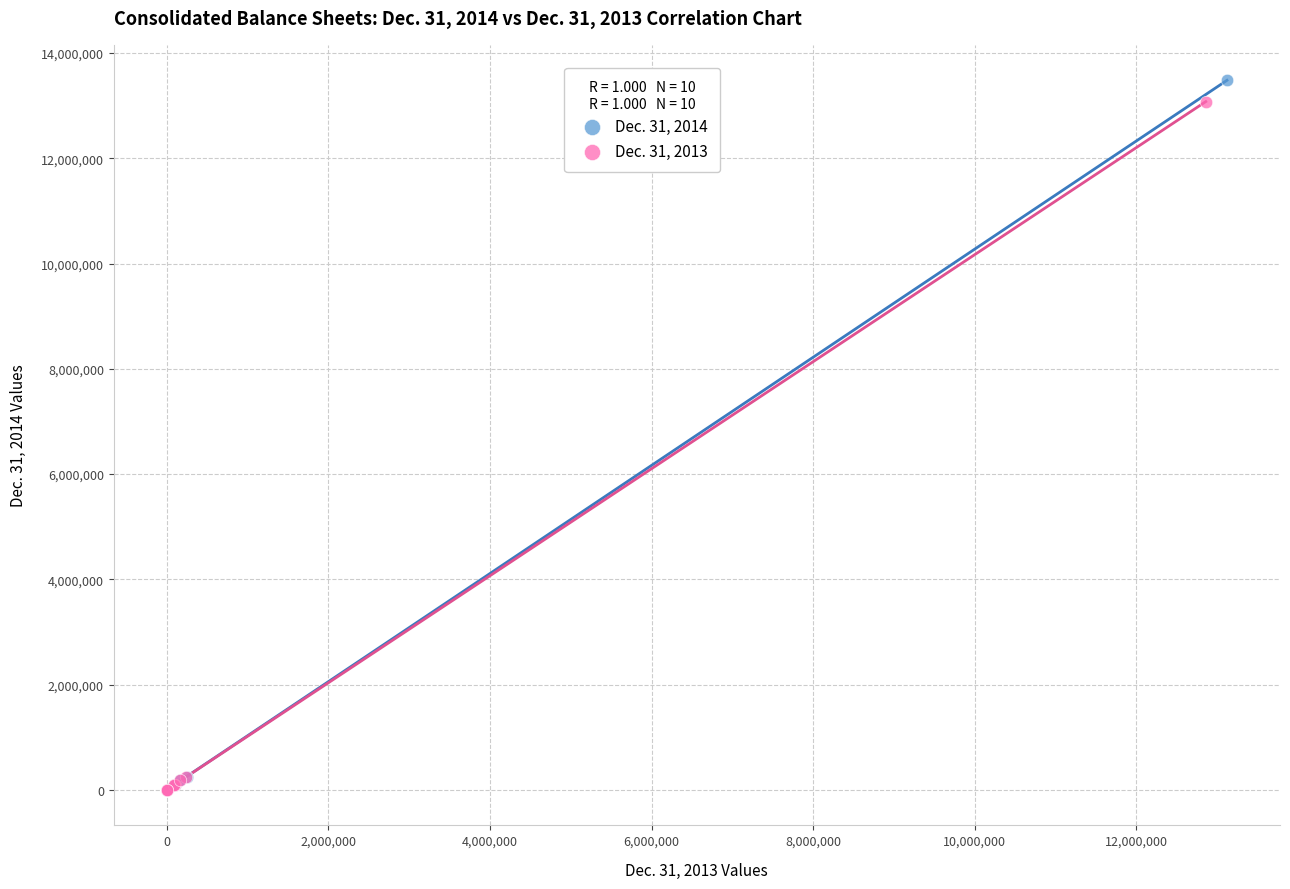

Which series has the largest Y range (max minus min)?

Dec. 31, 2014